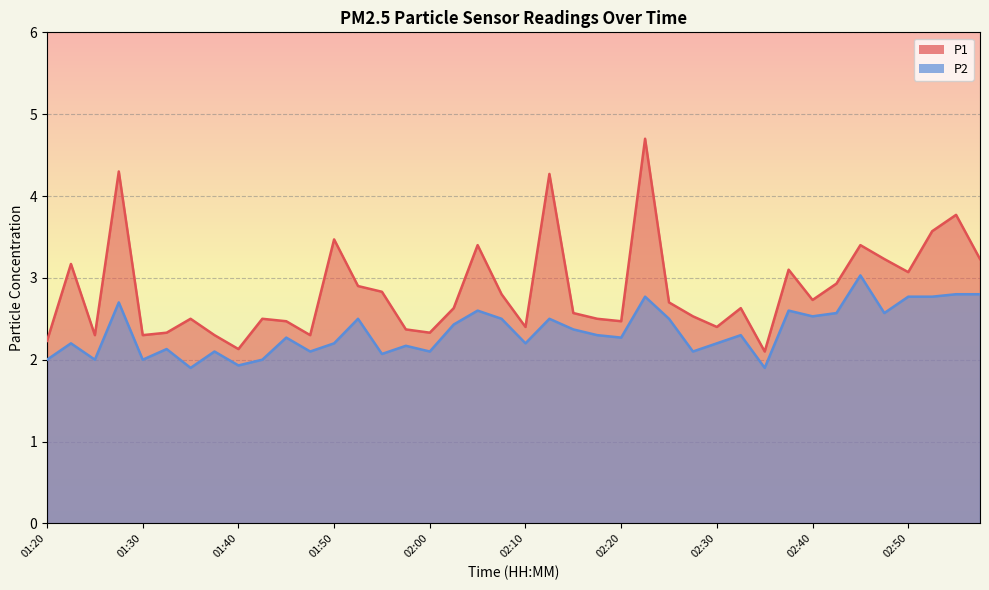

Where does the P2 series first go above 2?

01:23